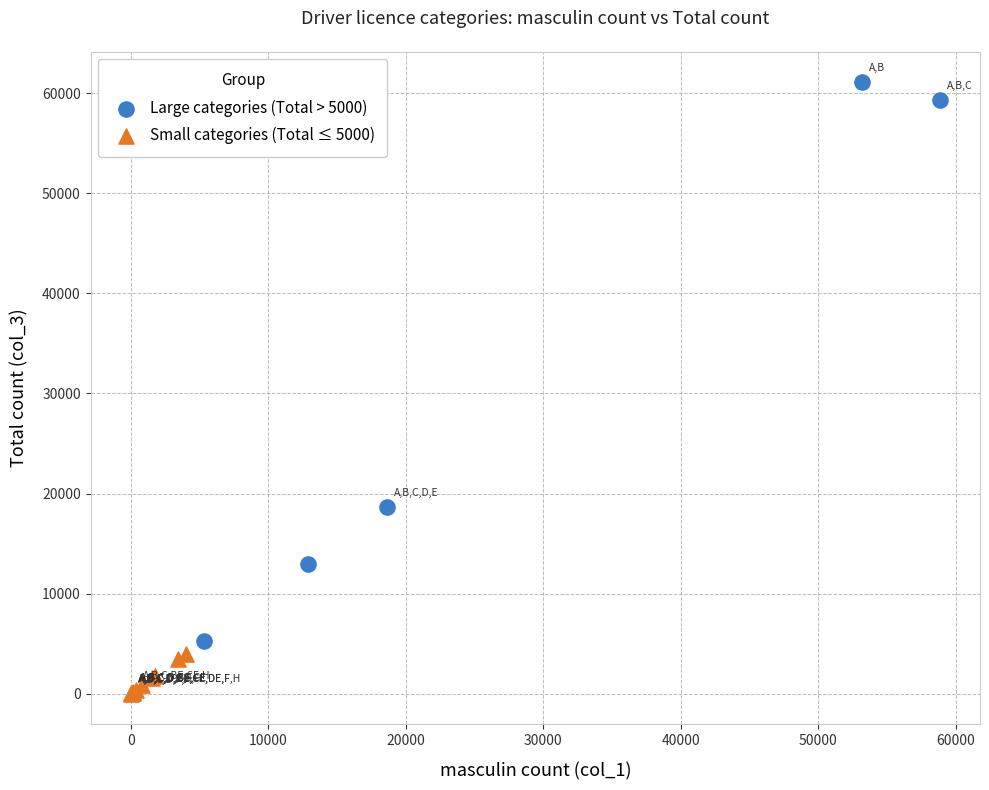

Which series has the largest Y range (max minus min)?

Large categories (Total > 5000)